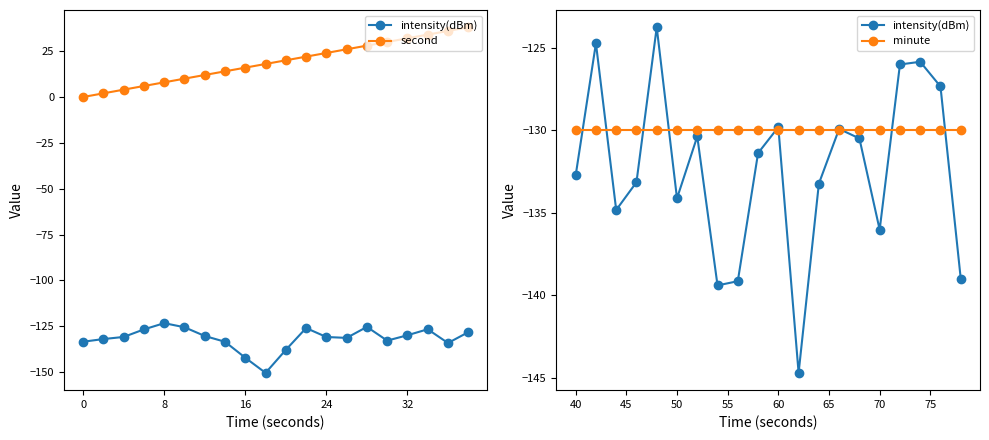

Is the value of minute at 6 greater than the value of second at 8?

No